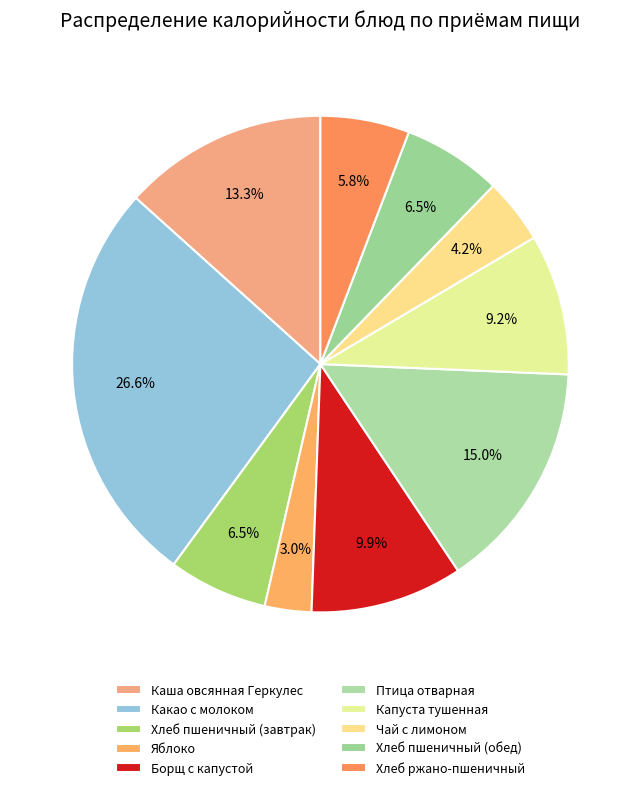

Combined, what portion of the pie is Яблоко and Каша овсянная Геркулес?

16.4%